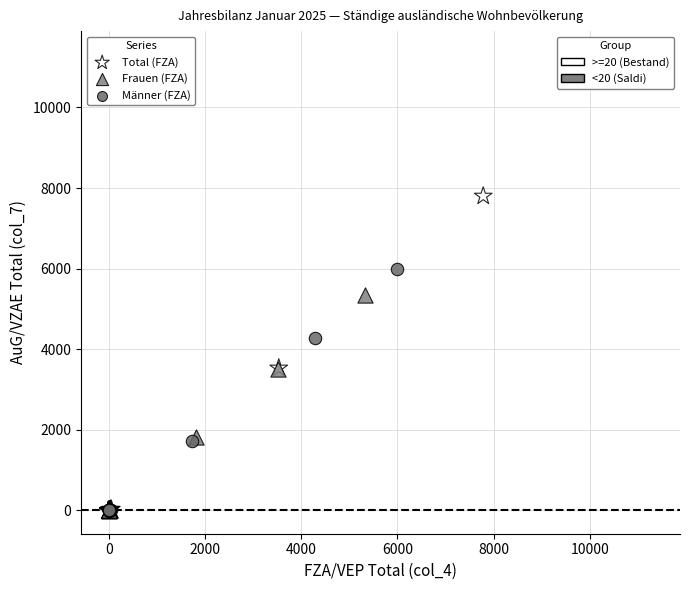

Which series contains the highest Y value?

Total (FZA)